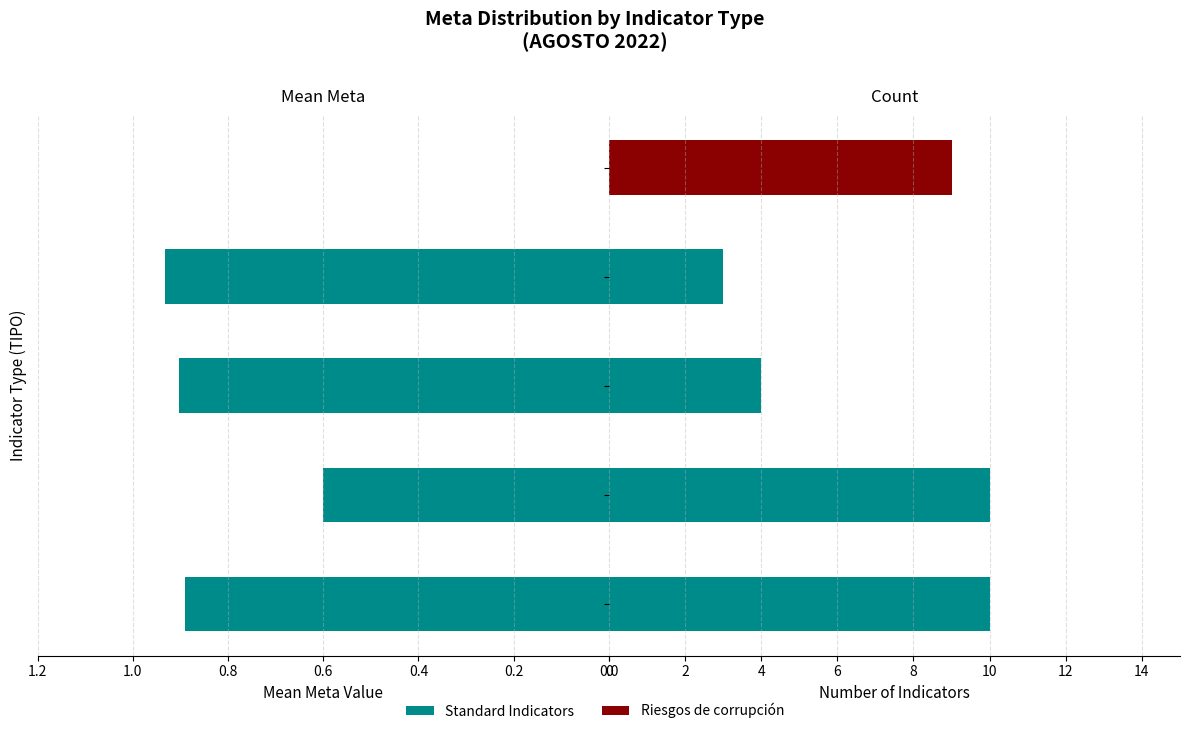

The value of Count at 0.0 is 6.1. True or false?

False